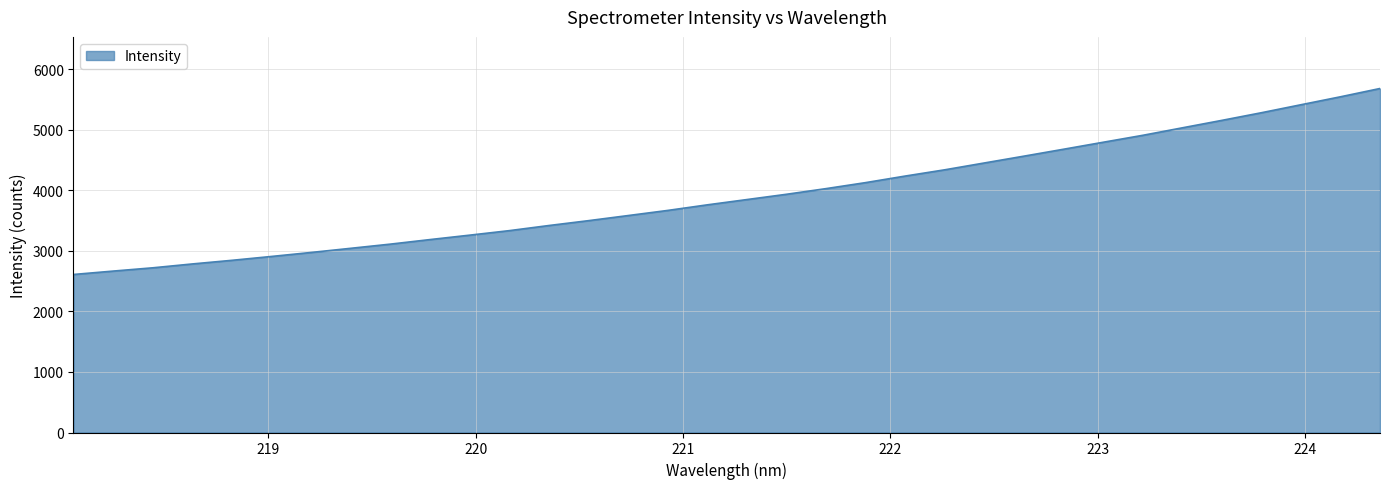

True or false: there are more than 0 points higher than both neighbors.

False